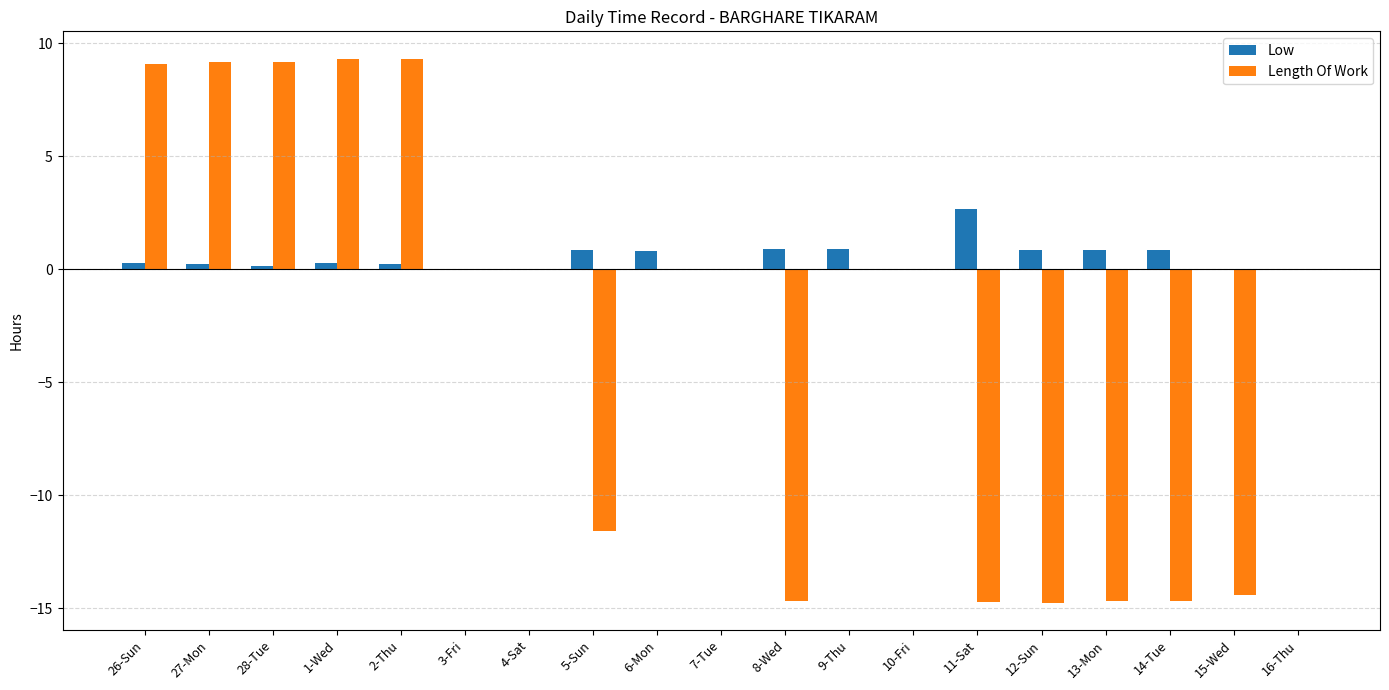

The Low series shows 0.9 at 9-Thu. True or false?

True